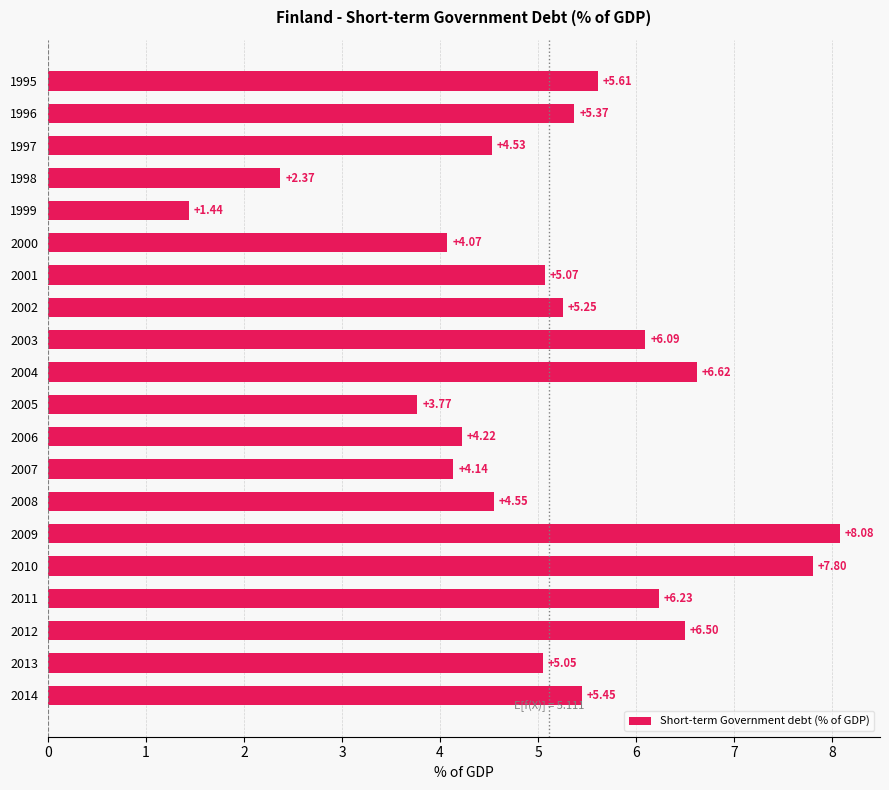

What is the greatest value displayed?

8.1